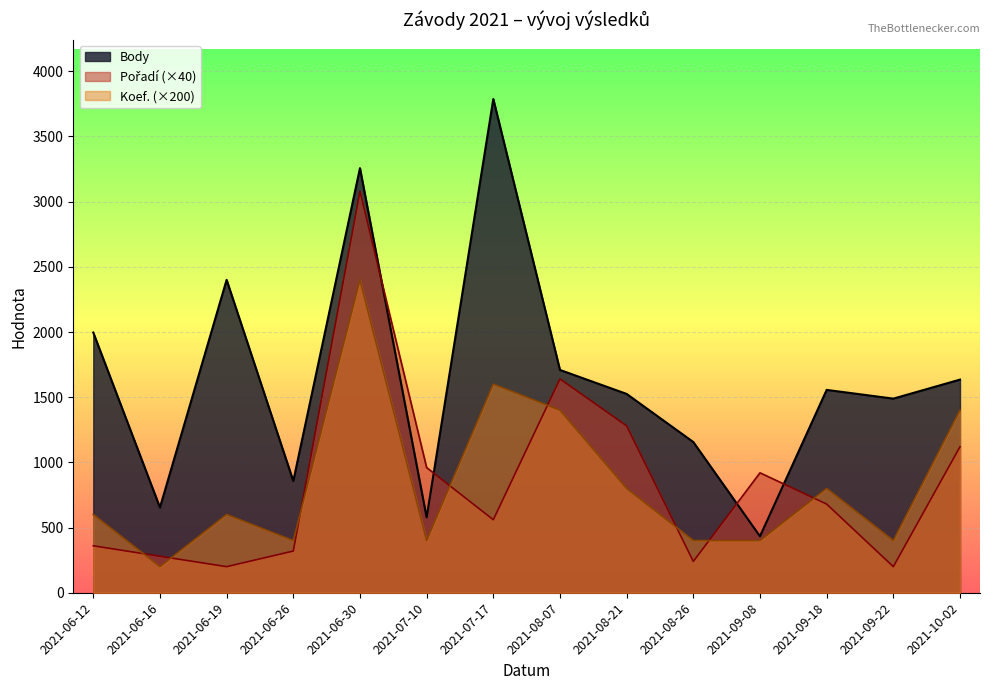

At which category does Body reach its first local valley?

2021-06-16